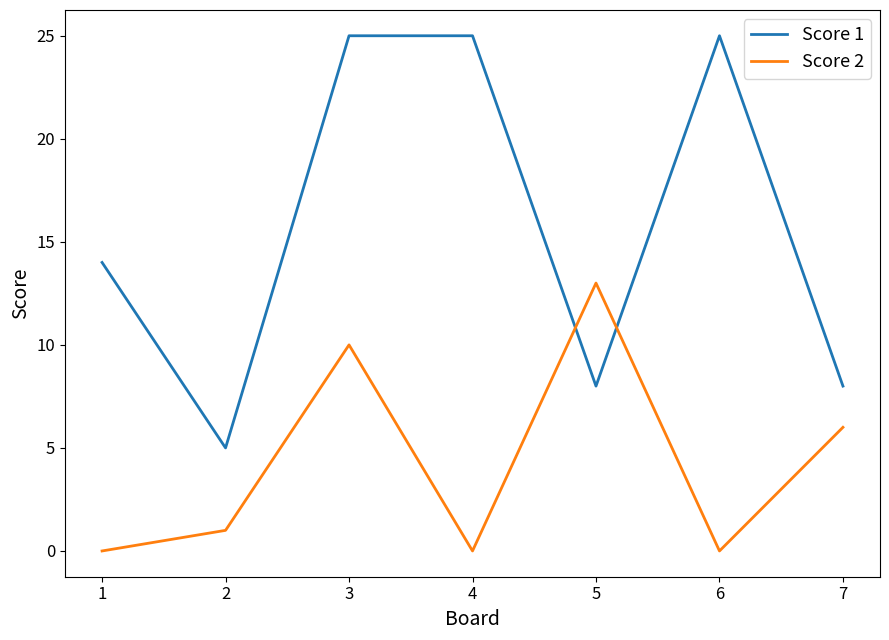

Where is the first local maximum for Score 2?

3